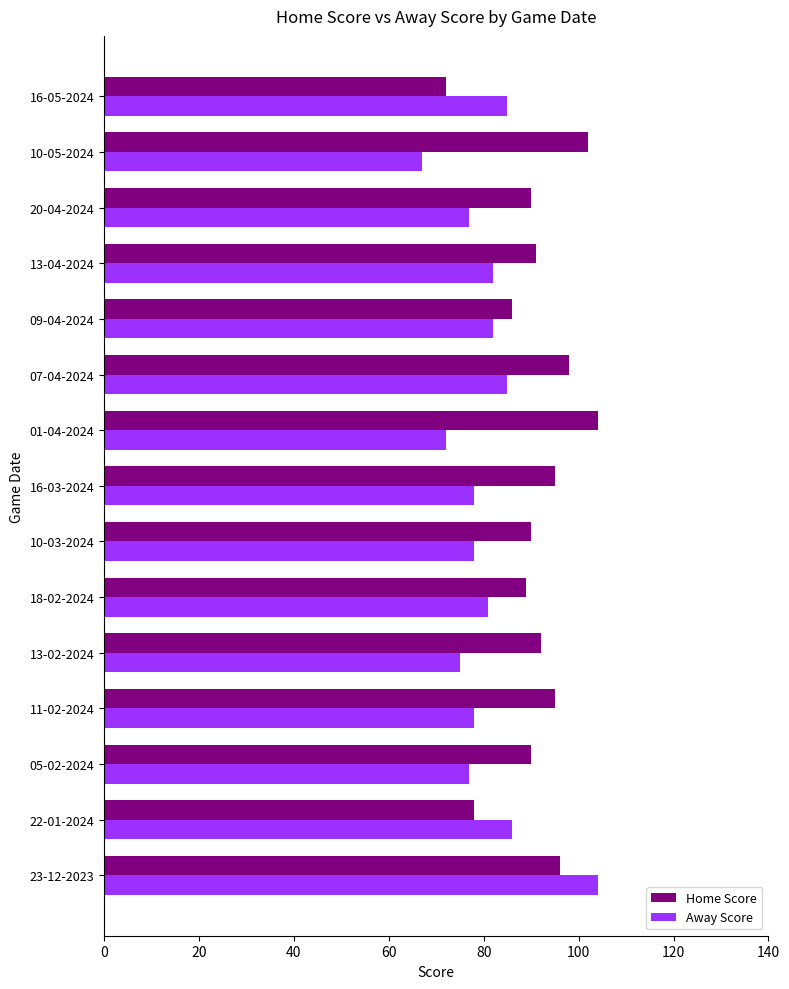

What is the minimum value shown in the chart?

67